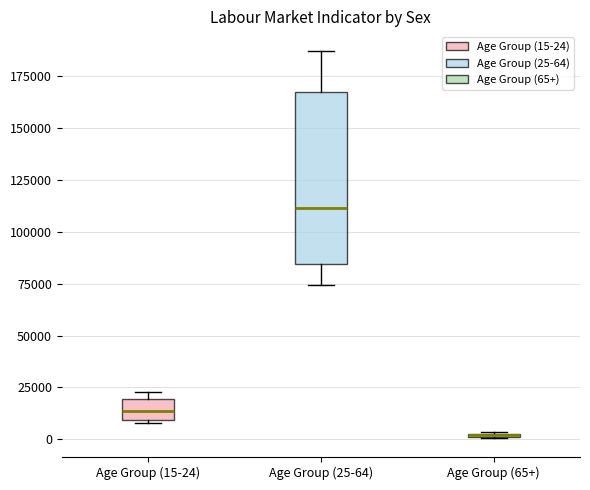

Where is the upper edge of the box for Age Group (65+) on the y-axis? The values are not printed on the chart, so give them approximately, as read against the axis.

5000